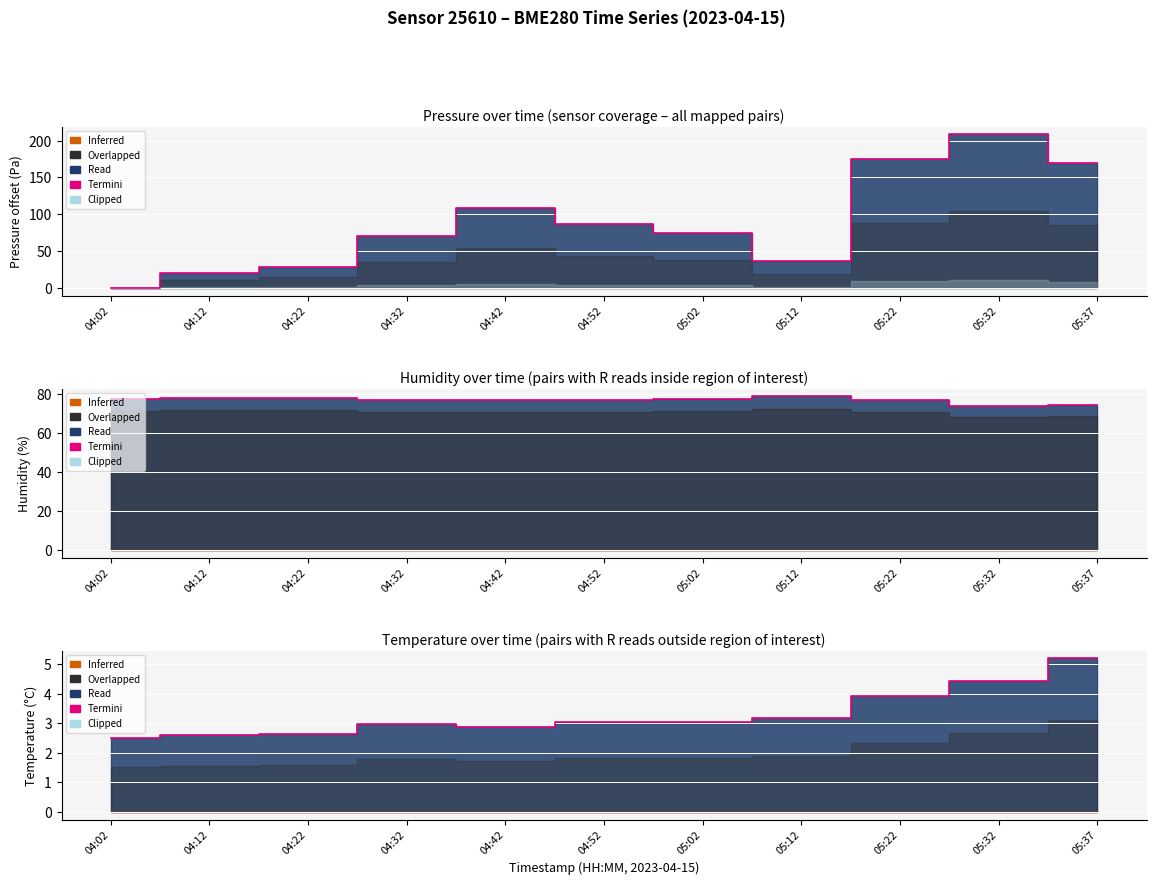

List the labels in order of value, smallest first.

04:02, 04:12, 04:22, 04:42, 04:32, 04:52, 05:02, 05:12, 05:22, 05:32, 05:37